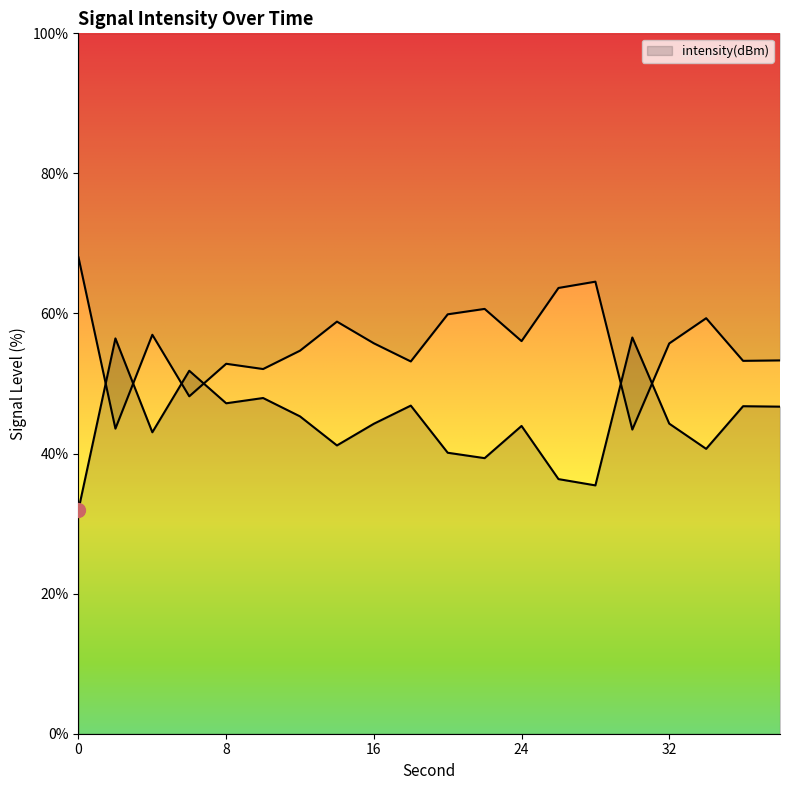

What is the ratio of the value at 2 to the value at 14?

1.4